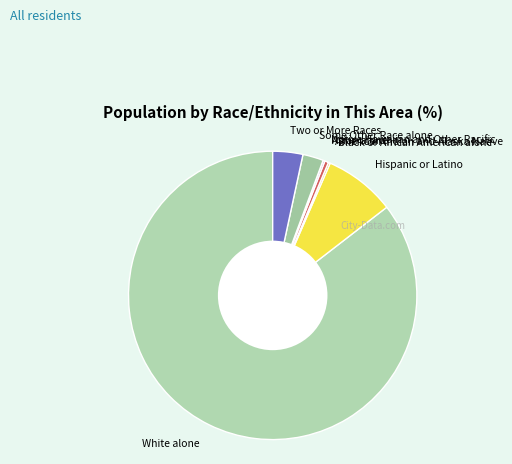

What is the majority slice?

White alone